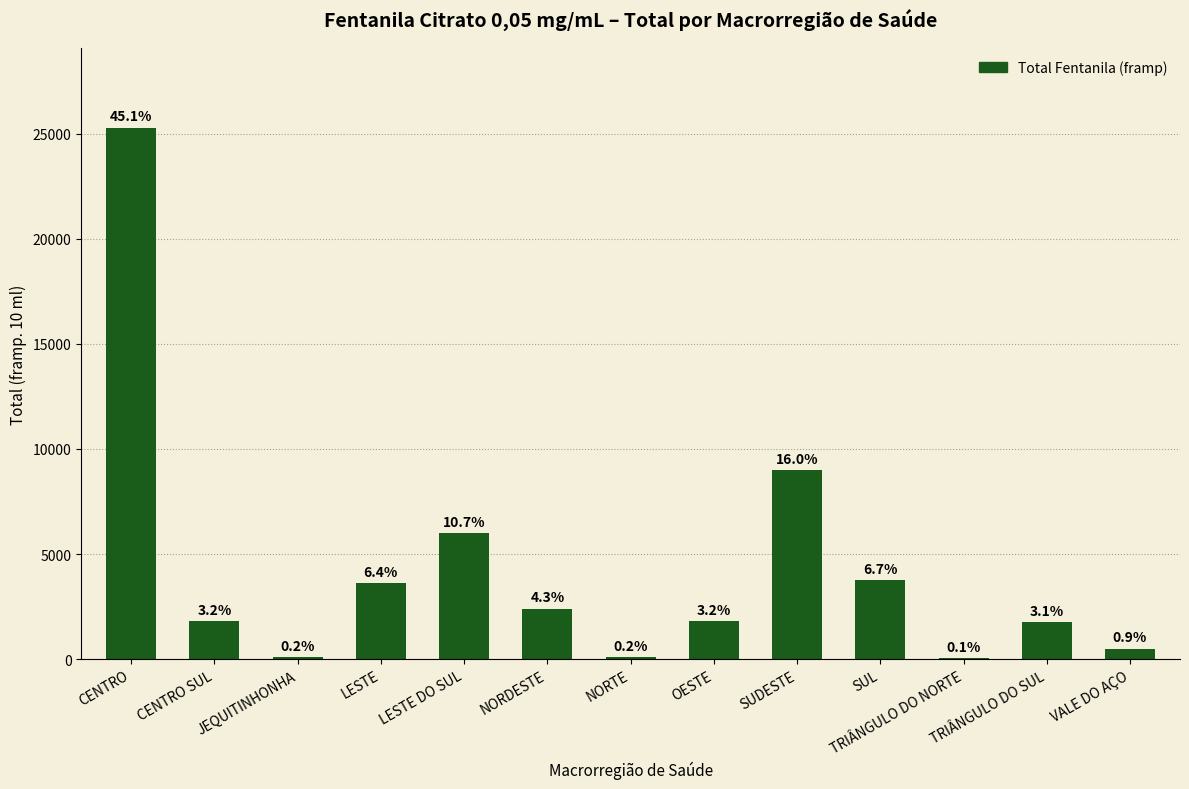

At which category does the chart reach its peak across all series?

CENTRO